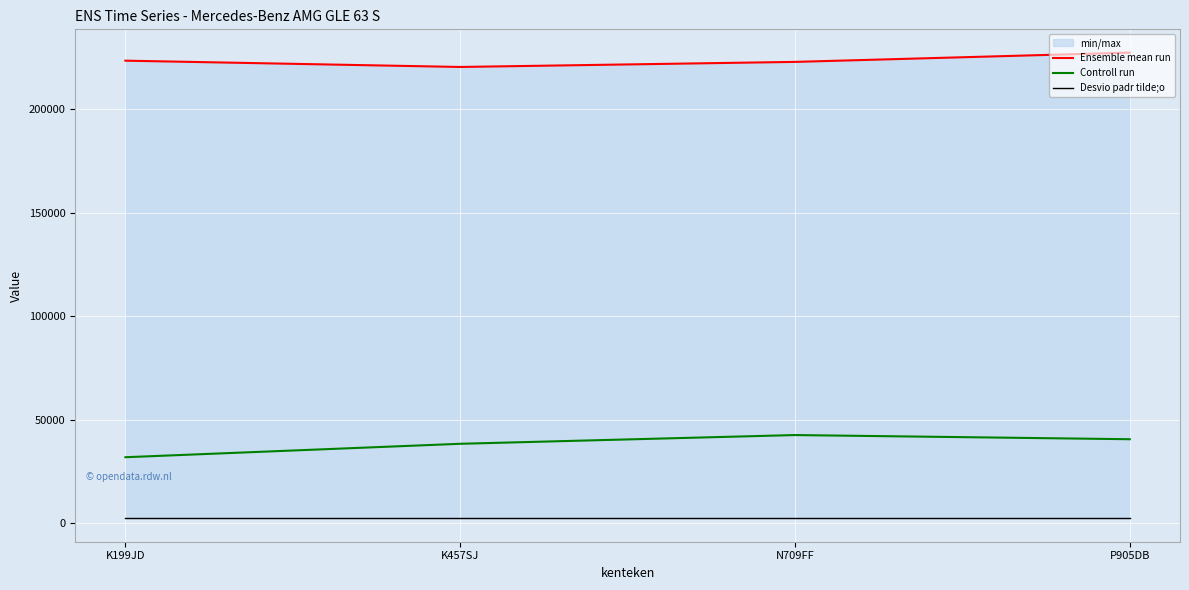

True or false: Desvio padr tilde;o and Controll run intersect in this chart.

False